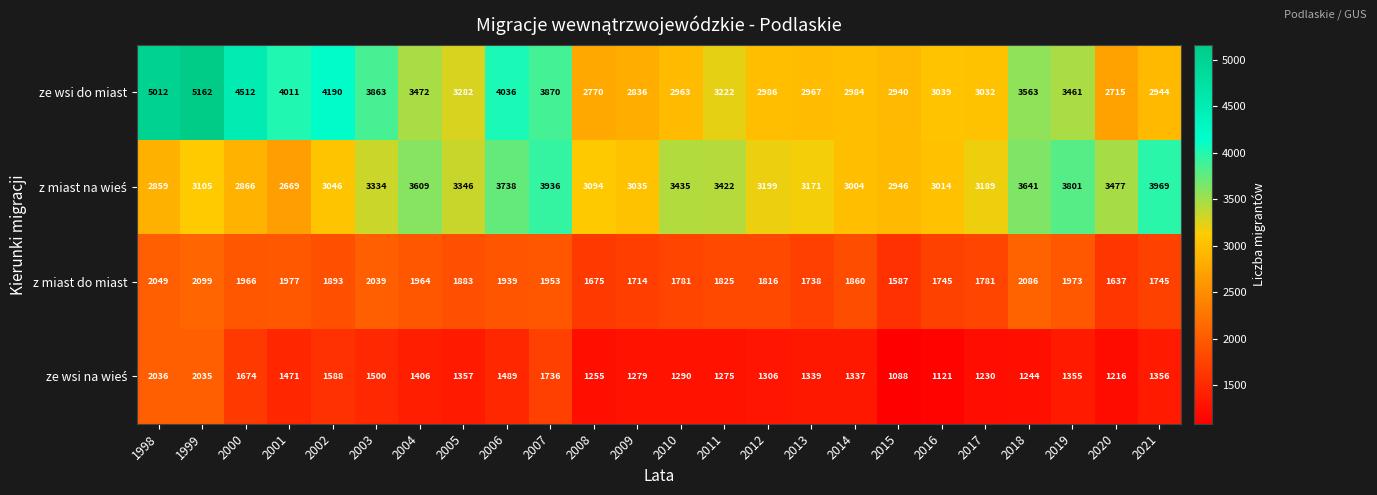

Which label corresponds to the smallest value in the chart?

2015